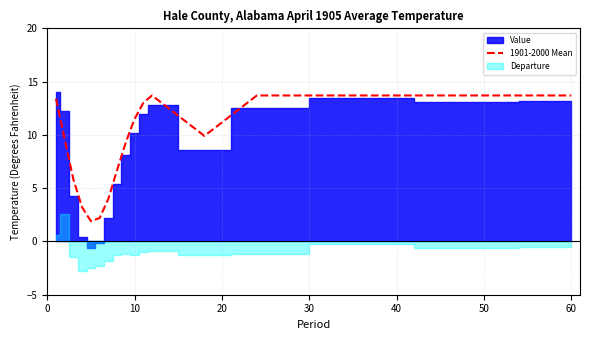

What is the lowest value of the 1901-2000 Mean series?

1.9